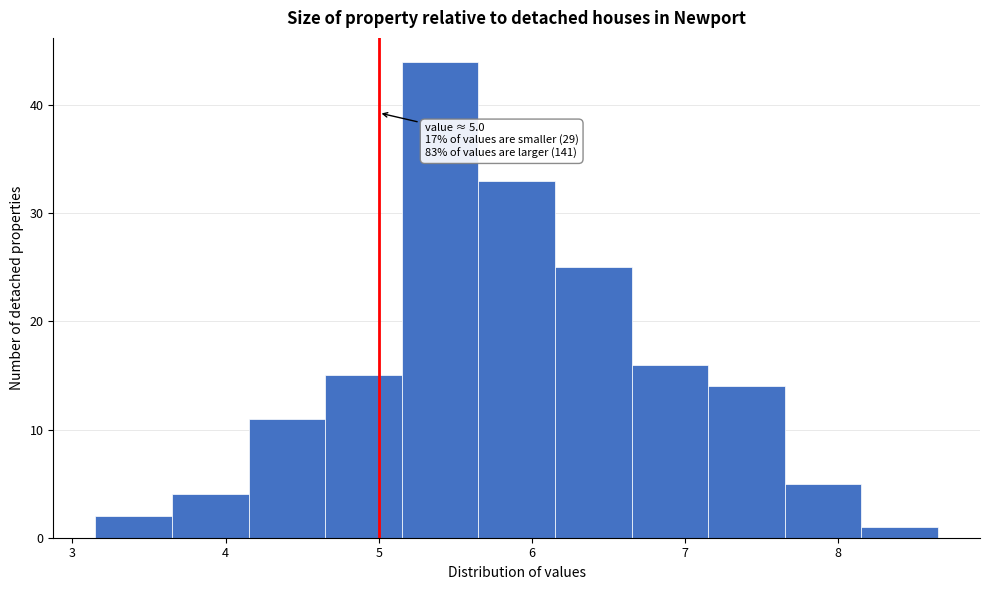

Over which range of the x-axis is the bar tallest?

5.15 to 5.65